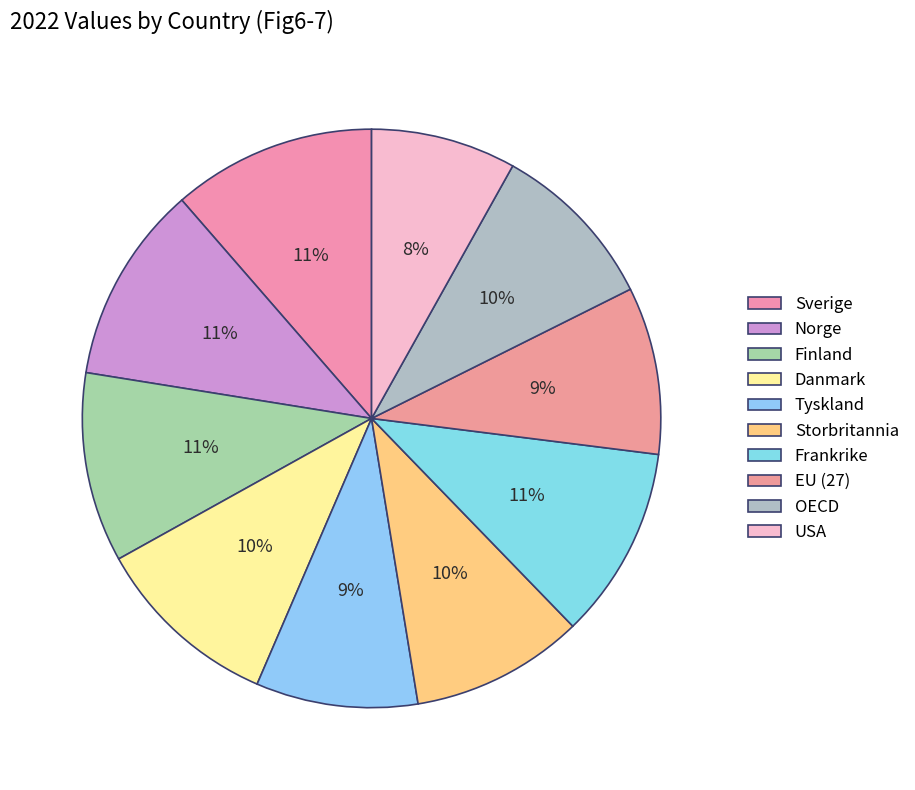

The Danmark slice represents 10% of the pie. True or false?

True